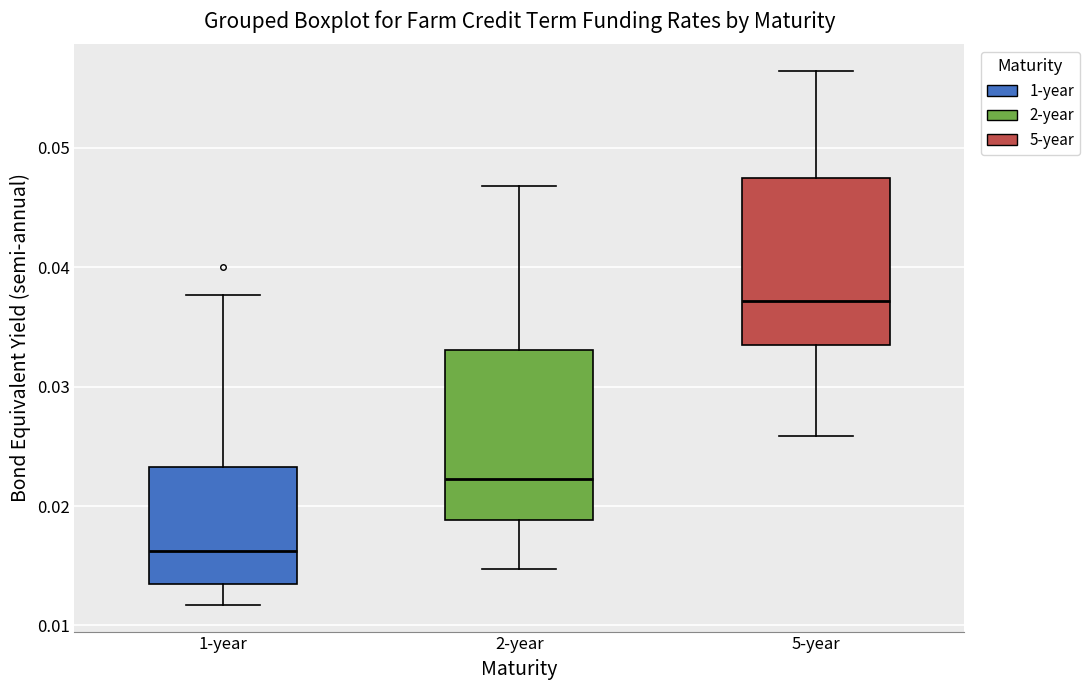

Reading left to right, read every box against the y-axis: the position of its median line, the range the box covers, and the ends of its whiskers. The values are not printed on the chart, so give them approximately, as read against the axis.

1-year: median 0.016, box 0.013 to 0.023, whiskers 0.012 to 0.038
2-year: median 0.022, box 0.019 to 0.033, whiskers 0.015 to 0.047
5-year: median 0.037, box 0.034 to 0.047, whiskers 0.026 to 0.056